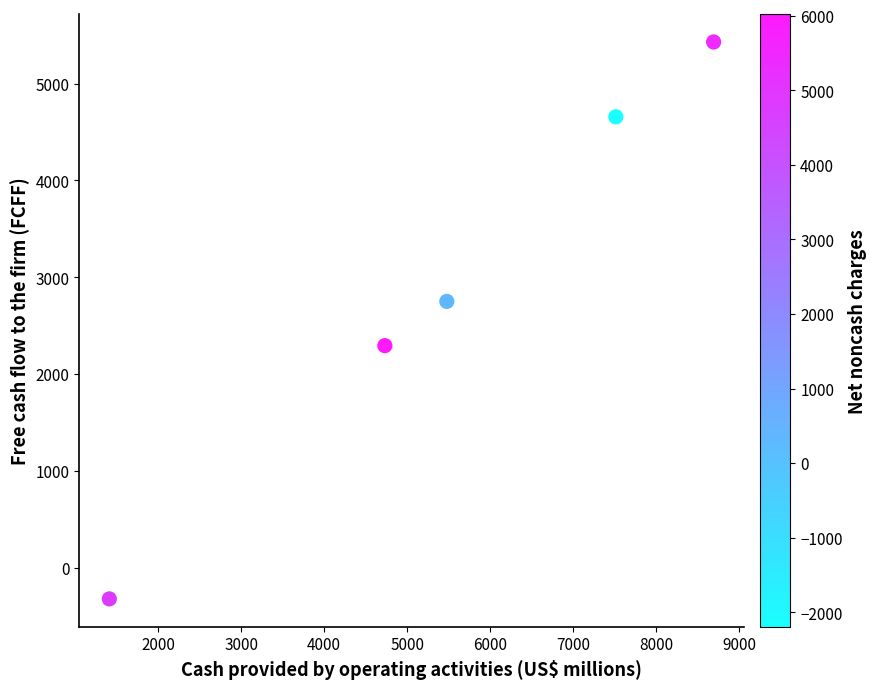

What is the range of X values (max minus min)?

7286